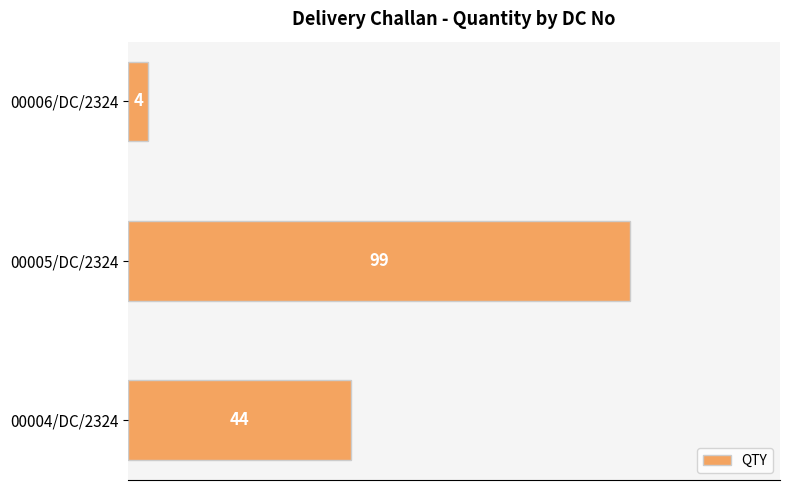

How many values are between 4 and 99?

3